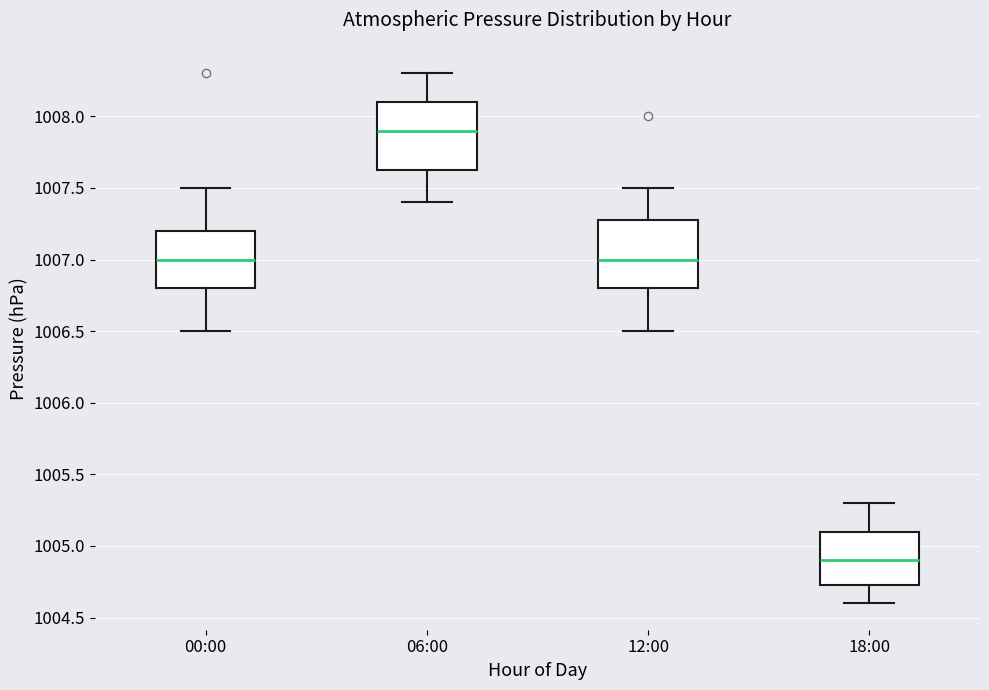

Reading left to right, read every box against the y-axis: the position of its median line, the range the box covers, and the ends of its whiskers. The values are not printed on the chart, so give them approximately, as read against the axis.

00:00: median 1007.00, box 1006.80 to 1007.20, whiskers 1006.50 to 1007.50
06:00: median 1007.90, box 1007.65 to 1008.10, whiskers 1007.40 to 1008.30
12:00: median 1007.00, box 1006.80 to 1007.30, whiskers 1006.50 to 1007.50
18:00: median 1004.90, box 1004.75 to 1005.10, whiskers 1004.60 to 1005.30